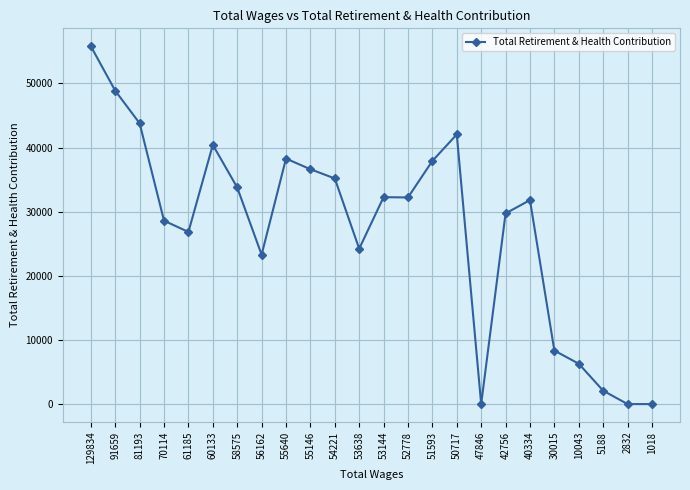

True or false: there are more than 2 points higher than both neighbors.

True